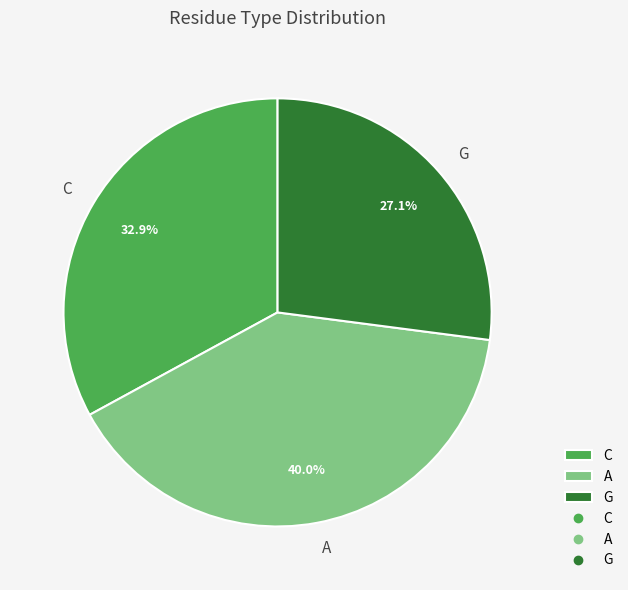

What percentage is NOT represented by C?

67.1%